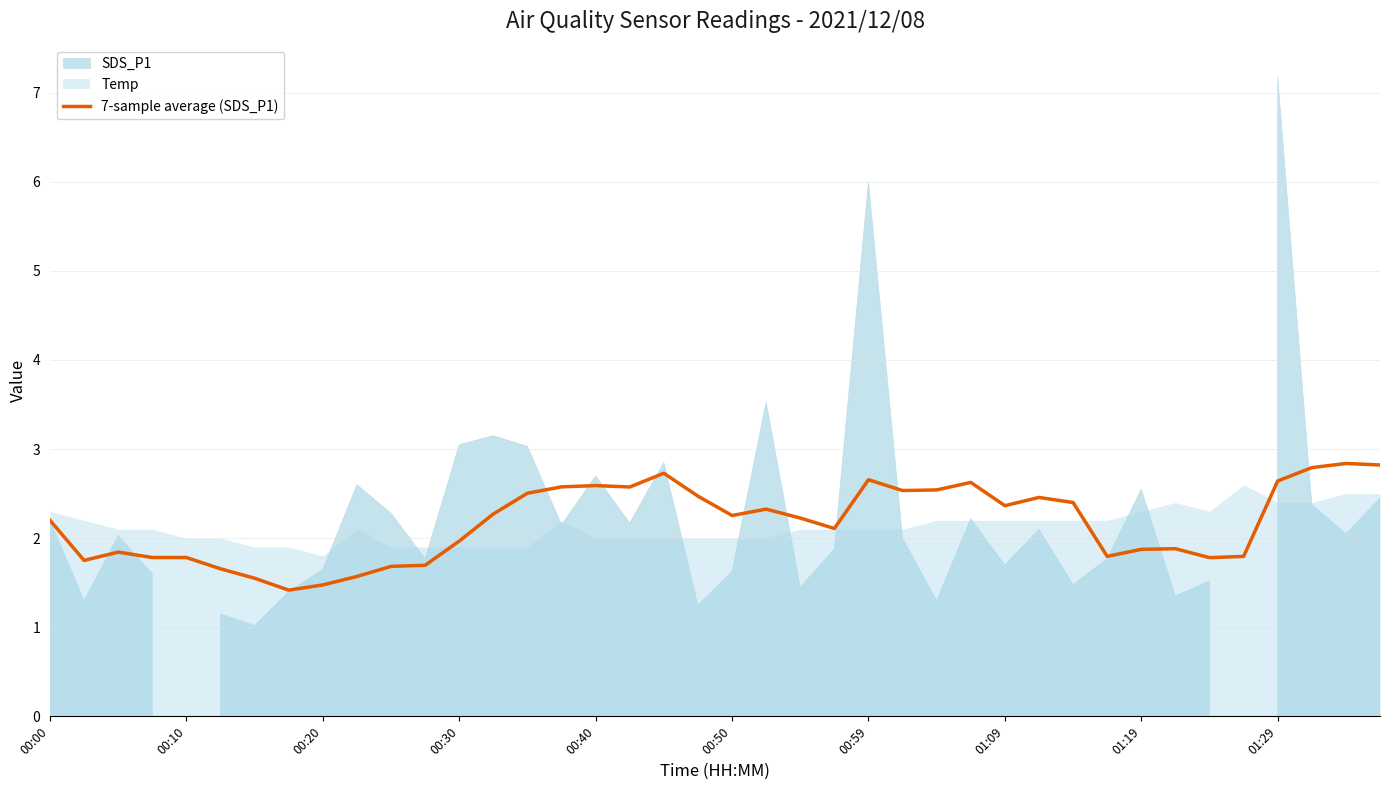

What is the highest value of the 7-sample average (SDS_P1) series?

2.8